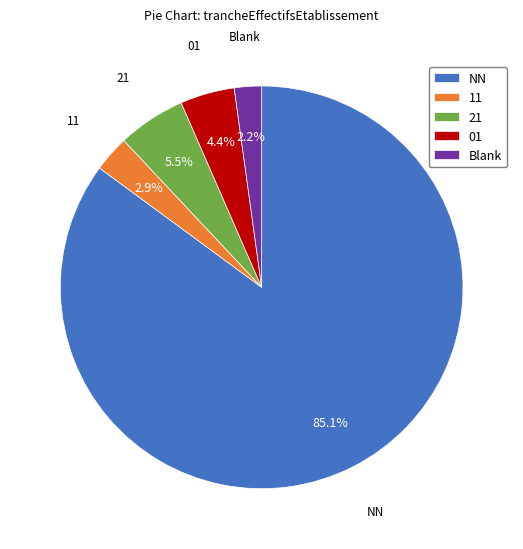

True or false: NN accounts for 94% of the total.

False